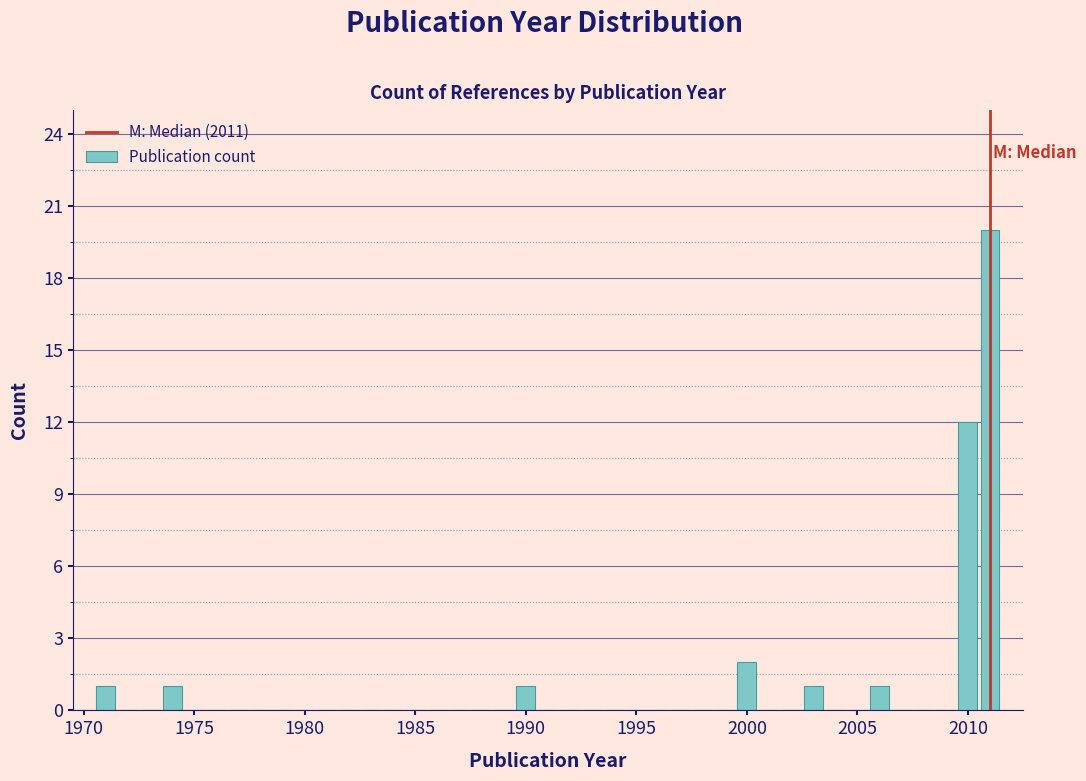

Around what value on the x-axis is the tallest bar? Give the approximate position of its centre, as read against the axis.

2011.0